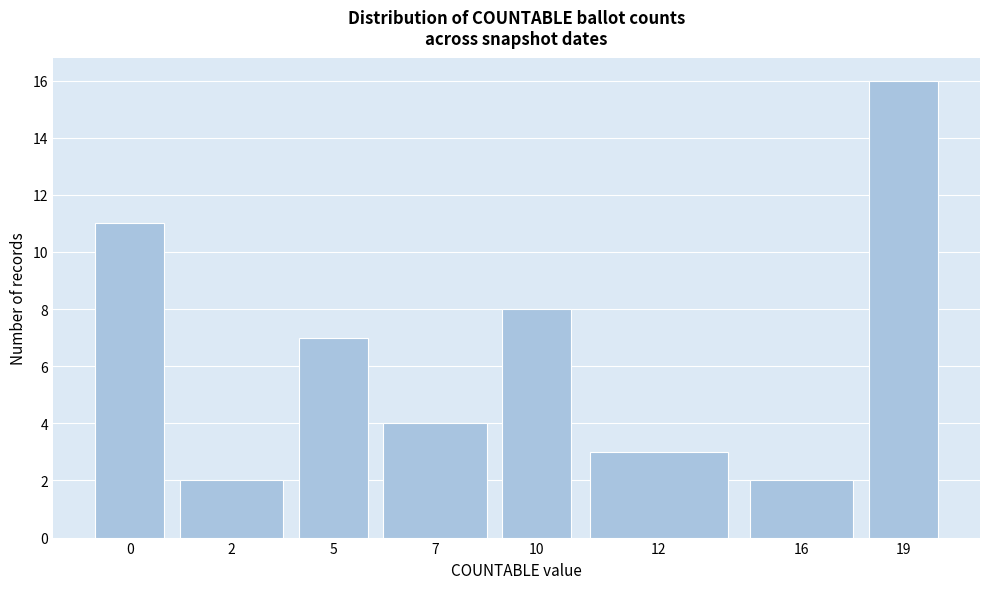

Reading right to left, transcribe all the data shown in this chart.

19=16	16=2	12=3	10=8	7=4	5=7	2=2	0=11